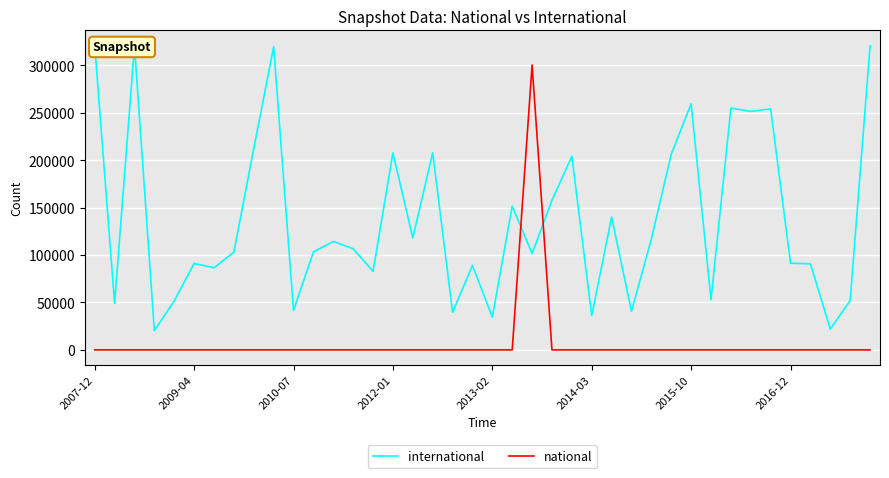

Is it true that international equals 426743 at 33?

False